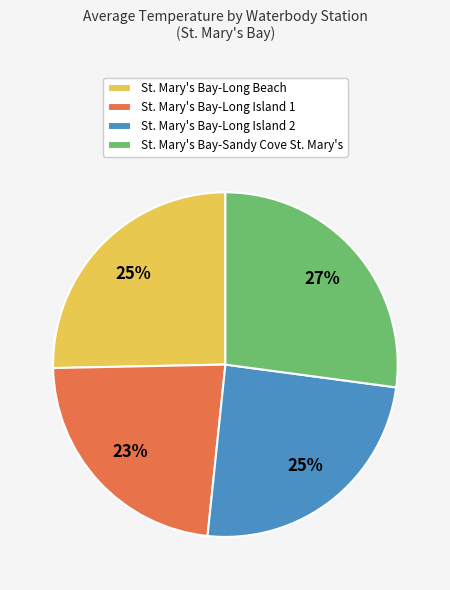

How many slices are in this pie chart?

4